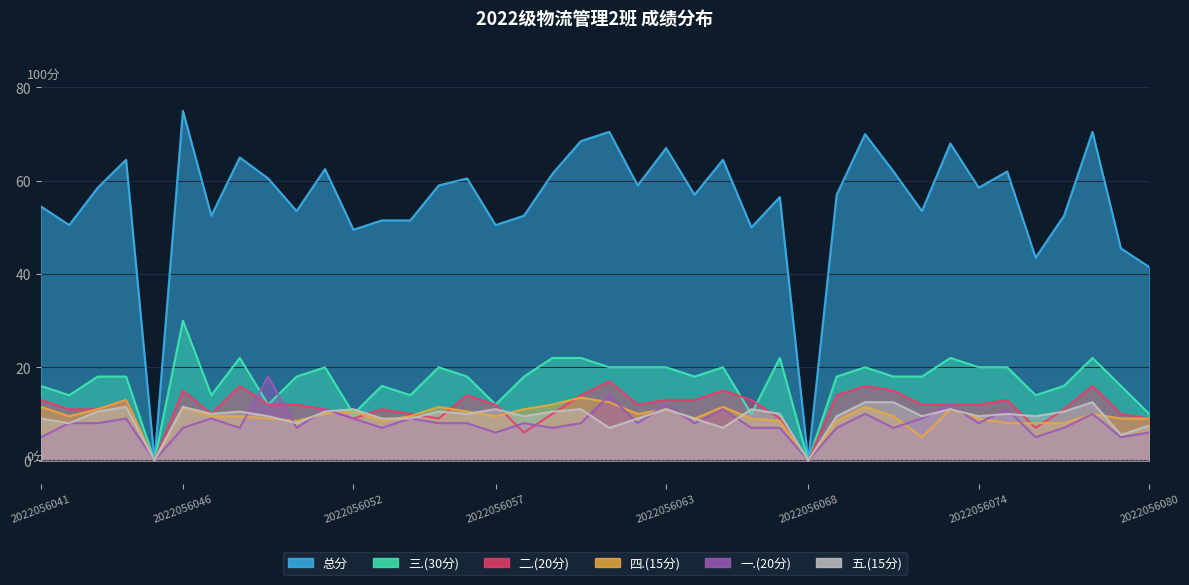

How many interior local peaks does the 四.(15分) series have?

10